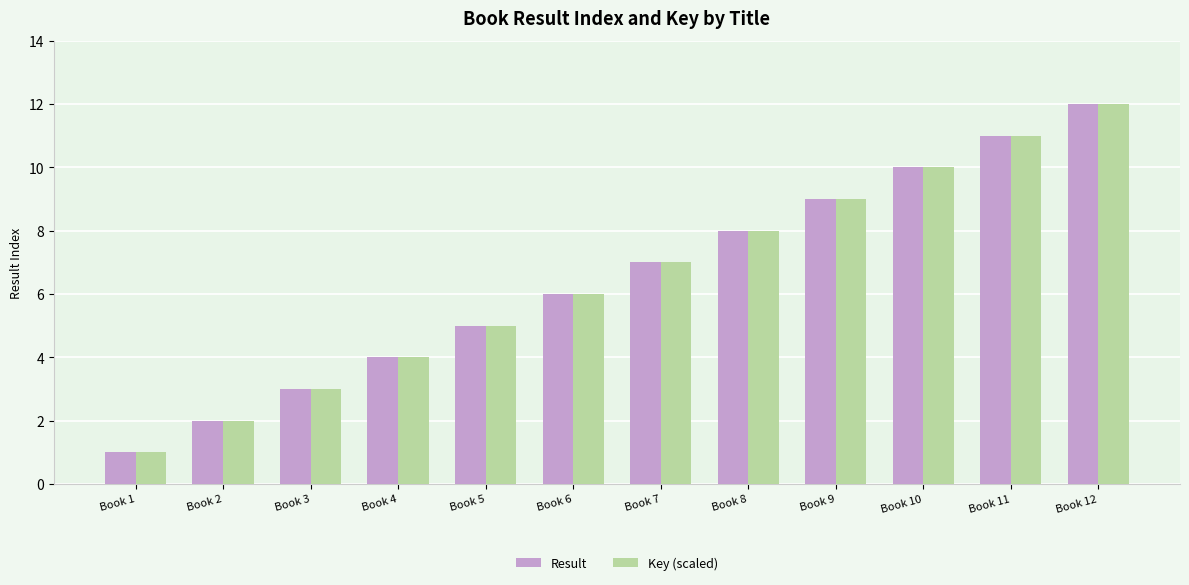

List the labels in order of Result value, smallest first.

Book 1, Book 2, Book 3, Book 4, Book 5, Book 6, Book 7, Book 8, Book 9, Book 10, Book 11, Book 12